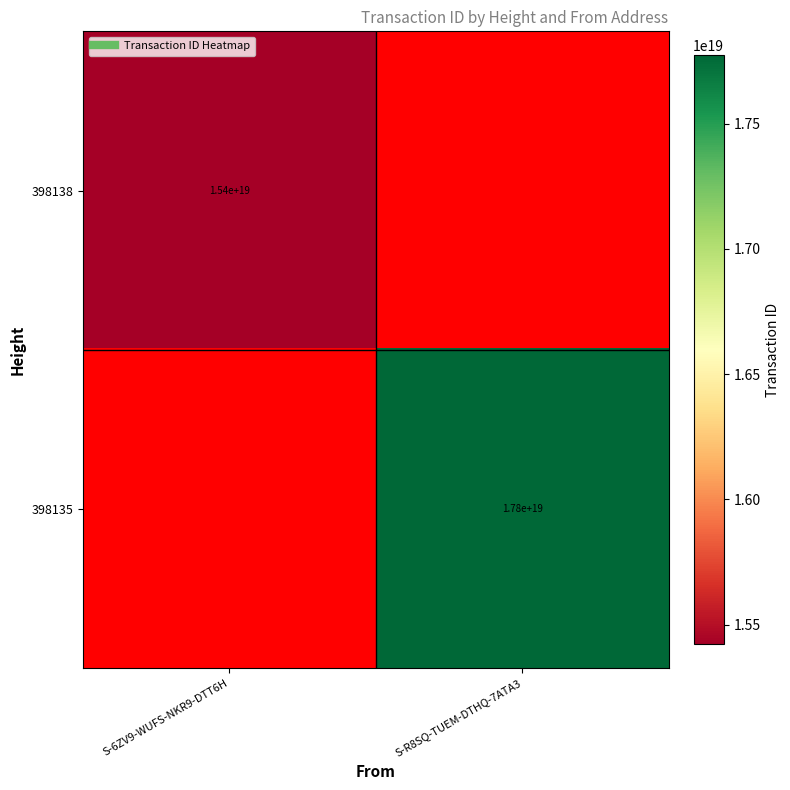

True or false: 398135 has a value of 17800000000000000000 at S-R8SQ-TUEM-DTHQ-7ATA3.

True